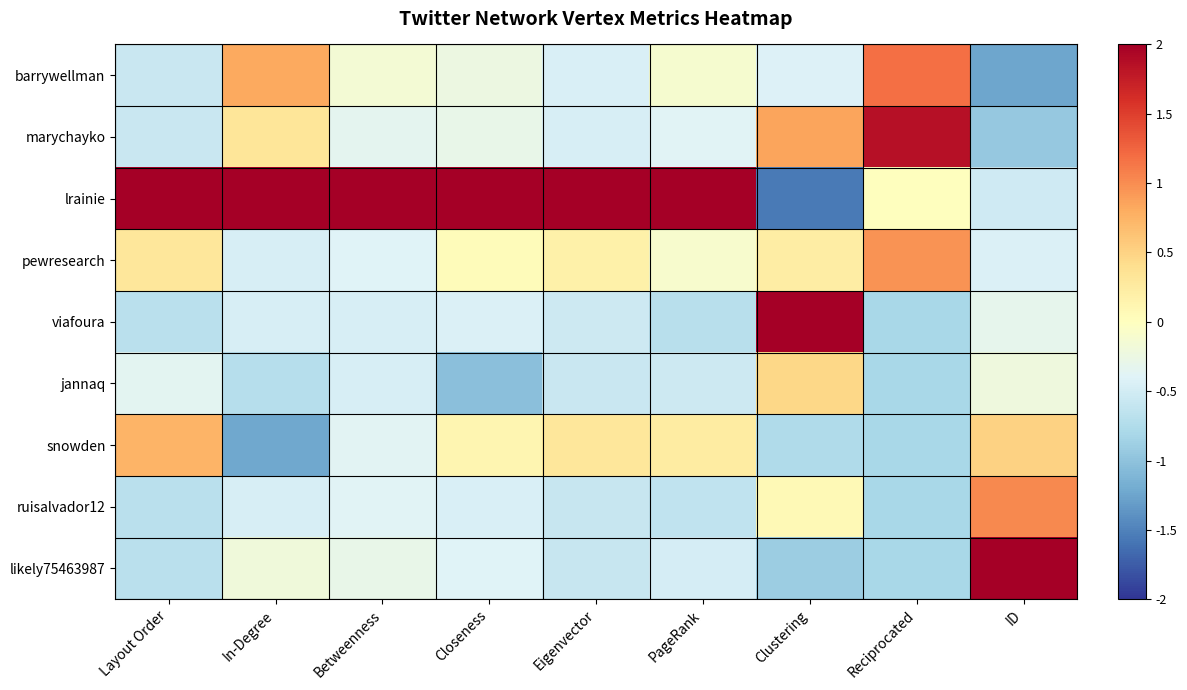

At how many categories does at least one series exceed 0?

9